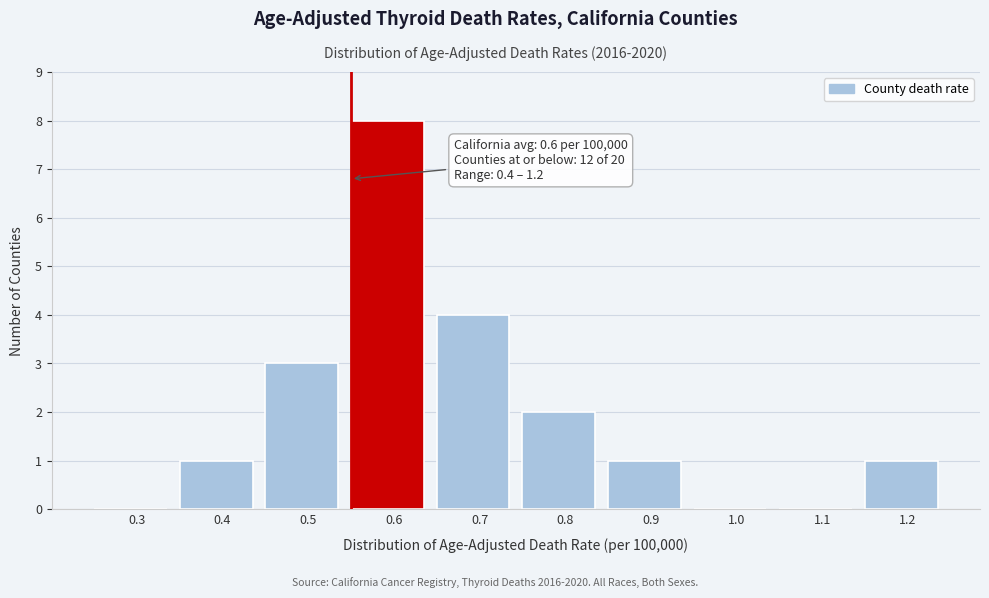

Reading left to right, what are all the values shown in this chart?

0.3=0	0.4=1	0.5=3	0.6=8	0.7=4	0.8=2	0.9=1	1.0=0	1.1=0	1.2=1